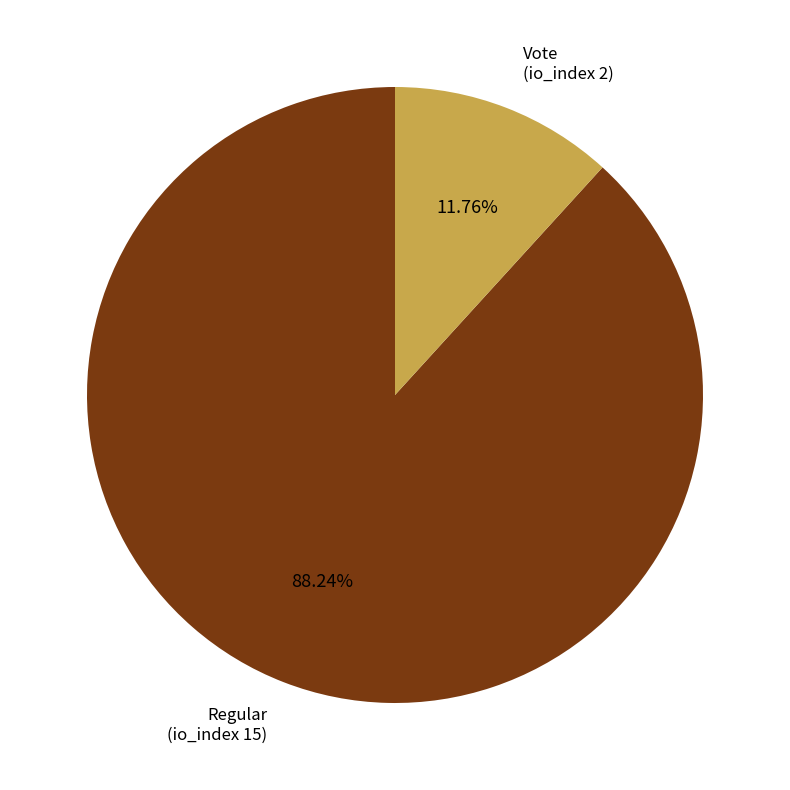

Does any single category account for the majority?

Yes